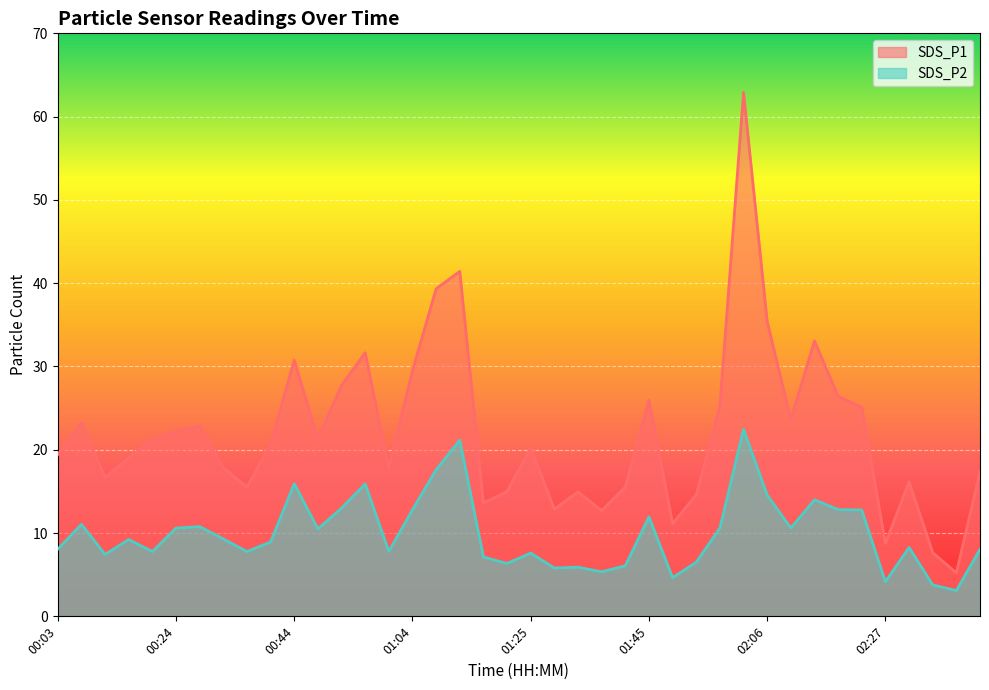

The SDS_P2 series shows 21.1 at 01:12. True or false?

True